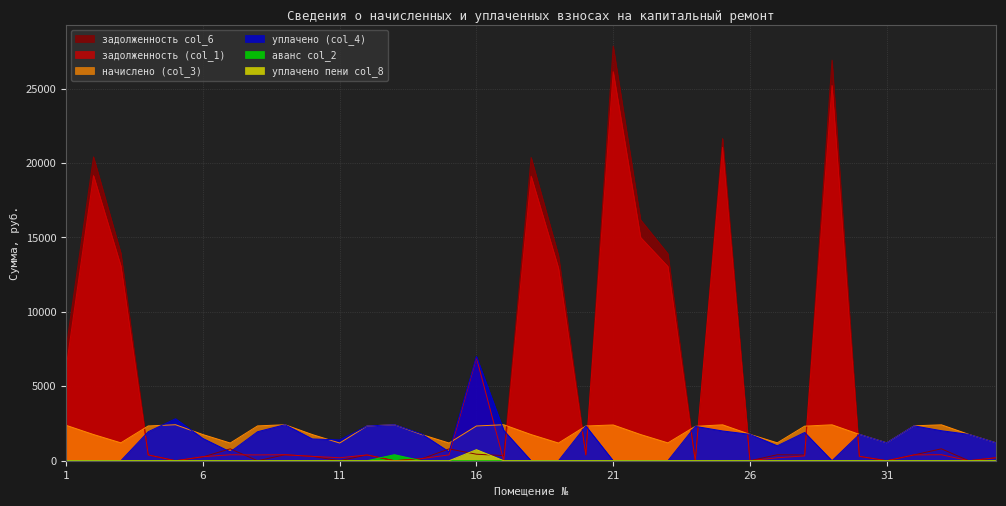

Which series has the largest range (max minus min)?

задолженность col_6